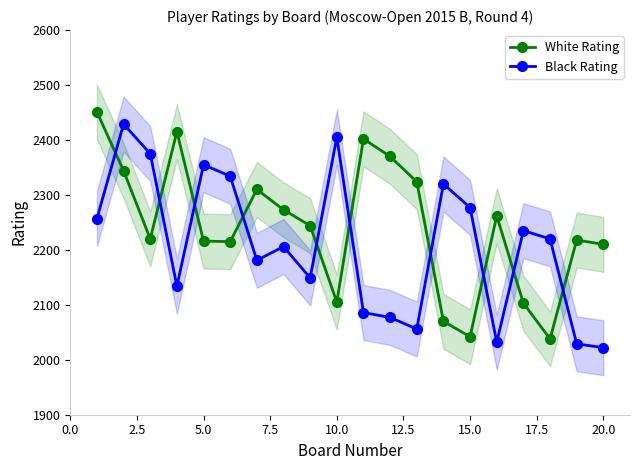

Is this an area chart (filled region under the line)?

No